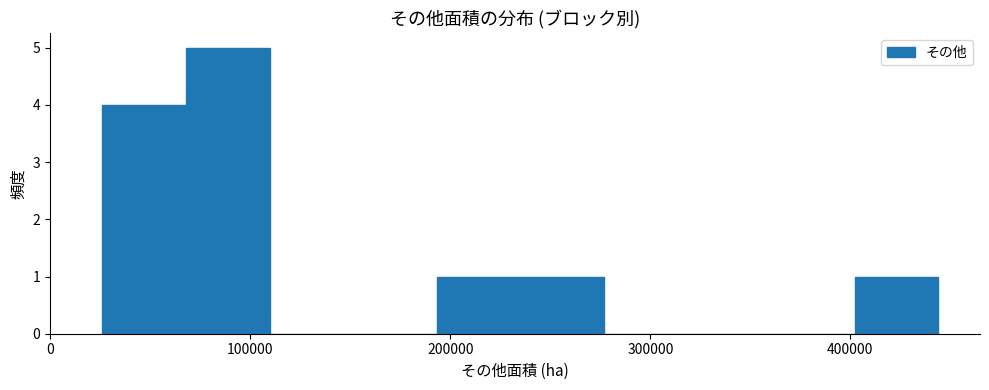

Reading left to right, list every bar in this chart as the range it spans on the x-axis followed by its height. Neither the bar edges nor the heights are printed on the chart, so give them approximately, as read against the axes.

30000 to 70000: 4
70000 to 110000: 5
110000 to 150000: 0
150000 to 190000: 0
190000 to 240000: 1
240000 to 280000: 1
280000 to 320000: 0
320000 to 360000: 0
360000 to 400000: 0
400000 to 440000: 1